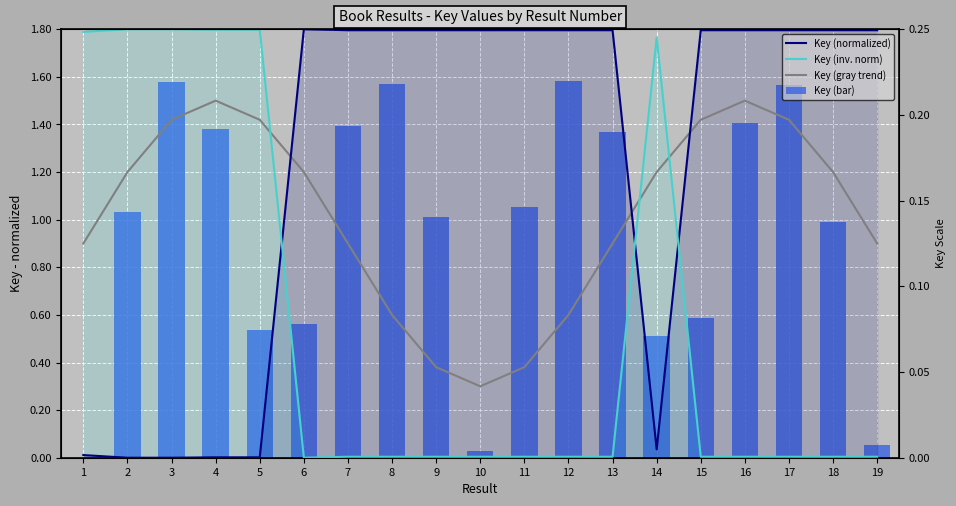

At which label does Key (normalized) first exceed 1?

6